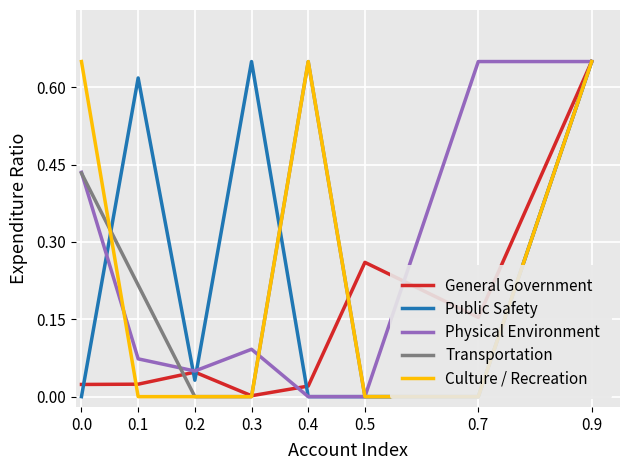

At which category does Transportation reach its first local peak?

0.4